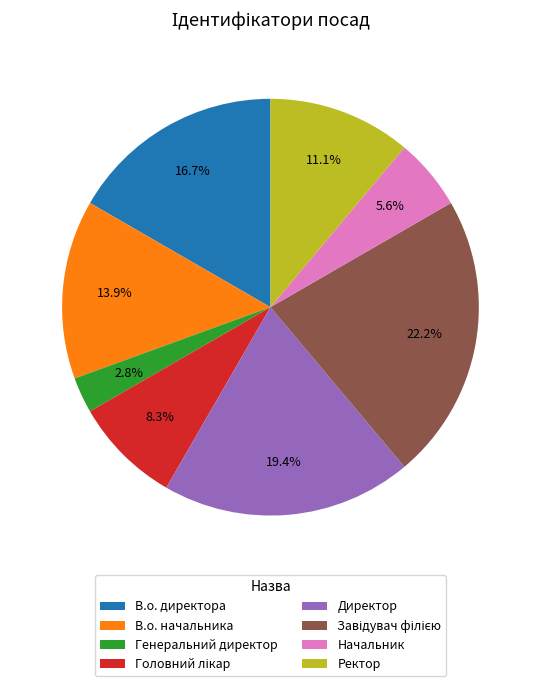

What is the smallest slice in the pie chart?

Генеральний директор